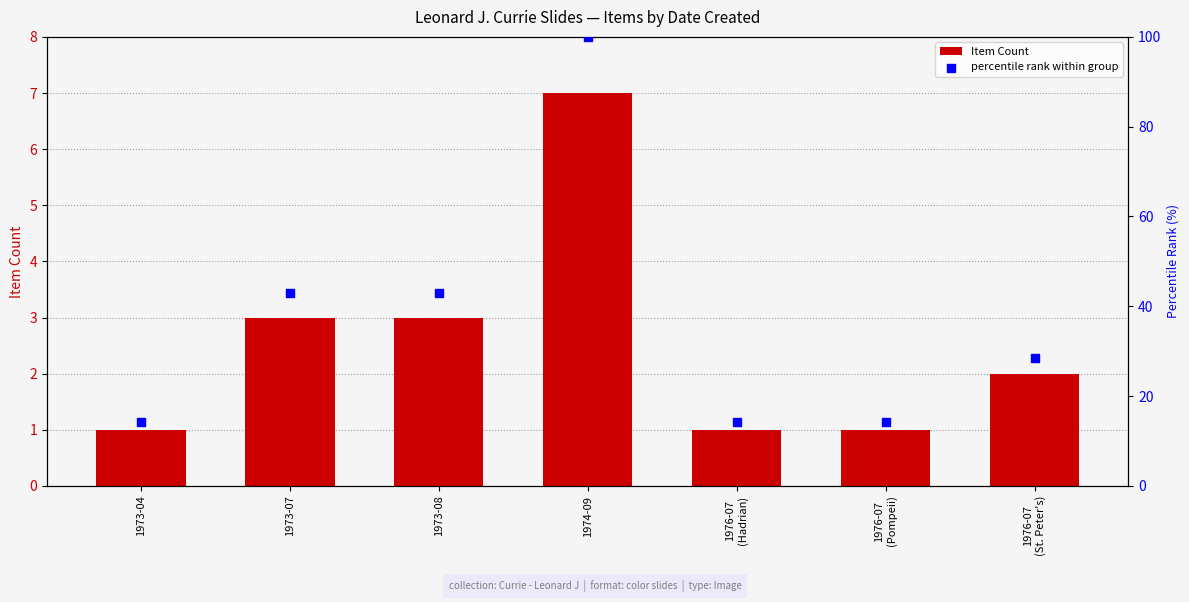

Which series reaches the maximum Y coordinate?

percentile rank within group